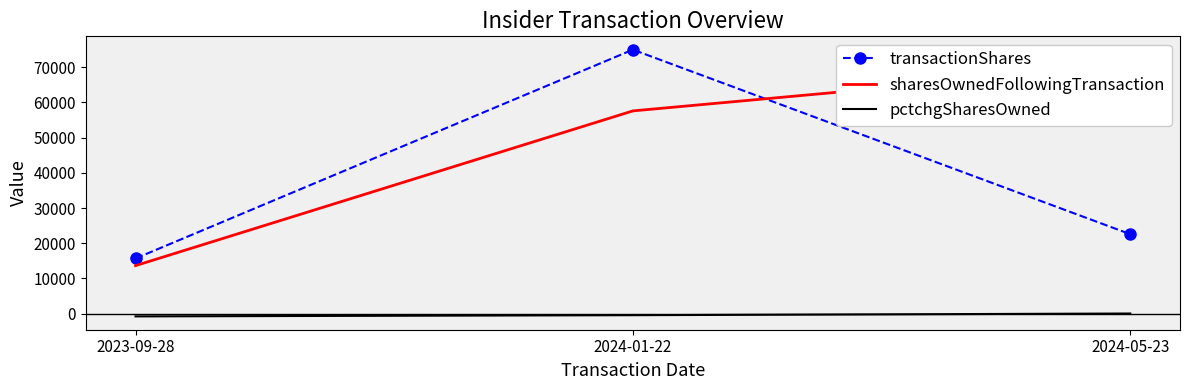

Which category has the lowest value in the pctchgSharesOwned series?

2023-09-28